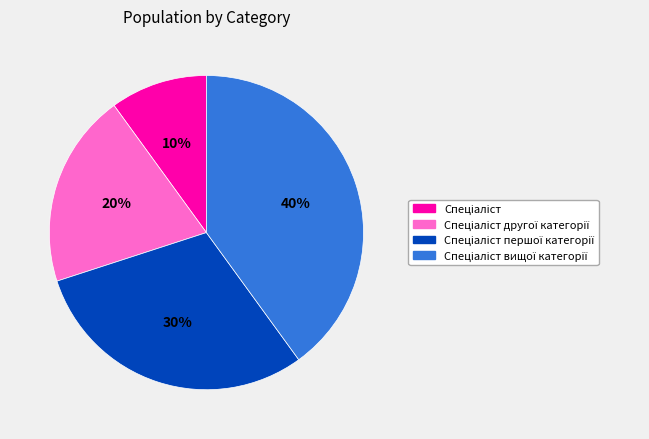

To the nearest percent, what is the difference between the largest and smallest slice percentages?

30%